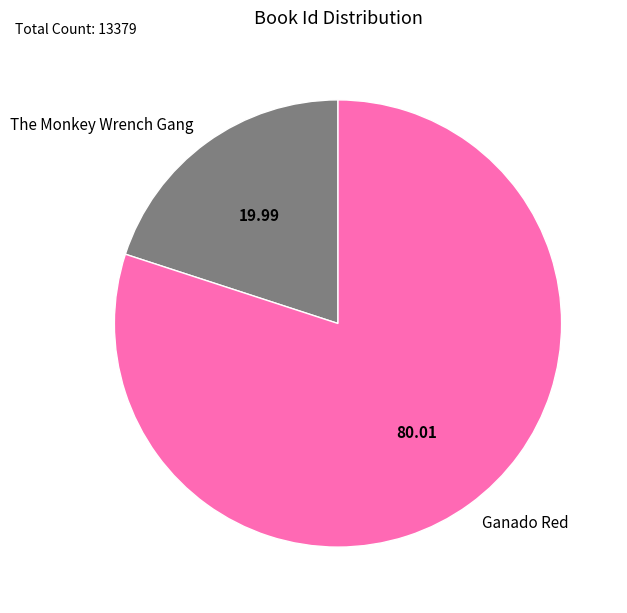

Combined, do The Monkey Wrench Gang and Ganado Red account for over 50%?

Yes